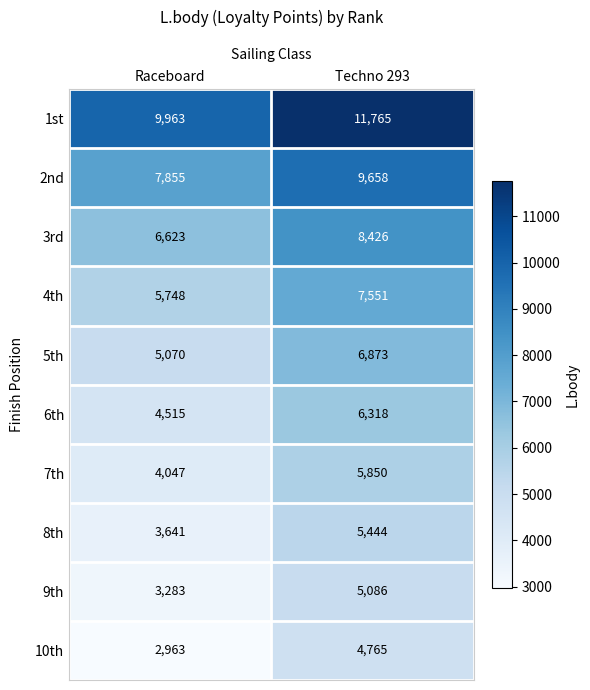

What is the difference between the highest and lowest values at Raceboard?

7000